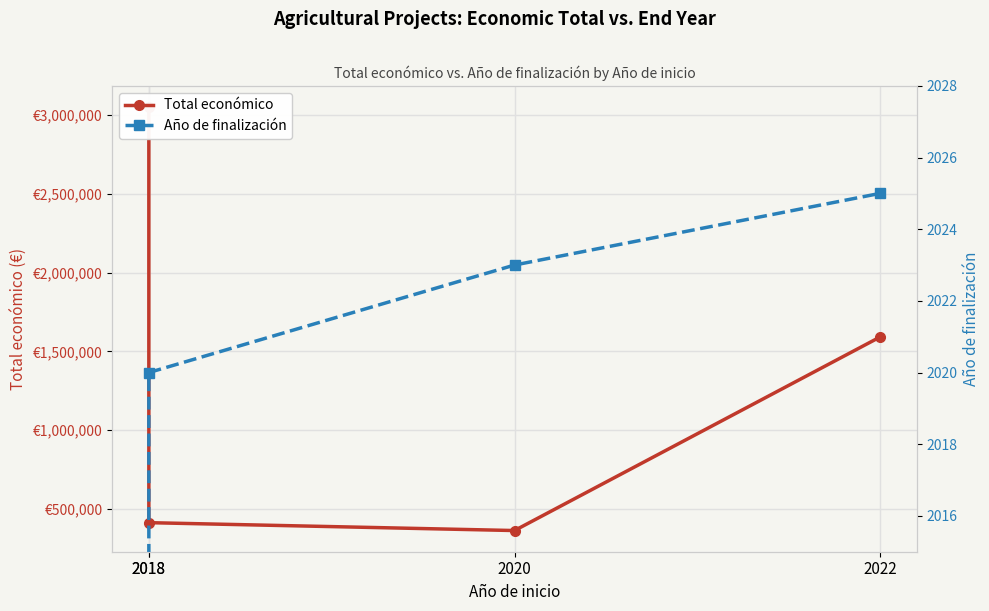

Rank the series at 2018 from lowest to highest value.

Año de finalización, Total económico